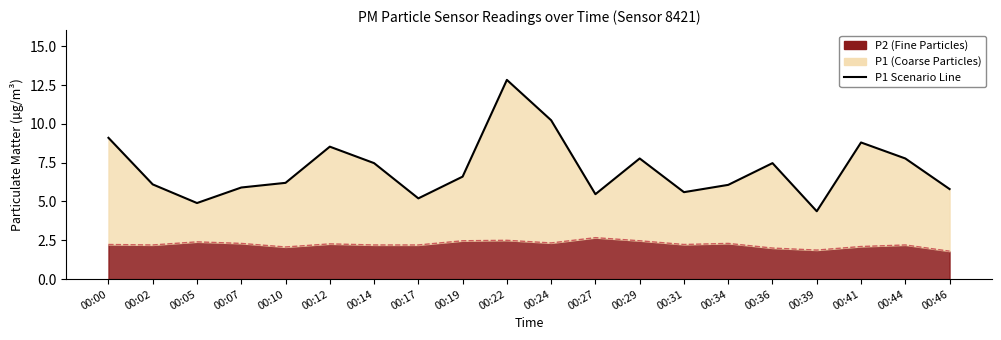

What is the sum of all values?

142.2